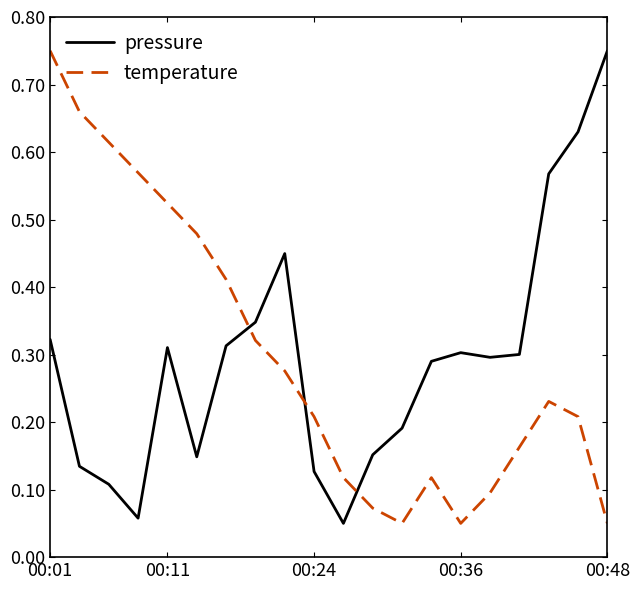

How many times do pressure and temperature cross each other?

3